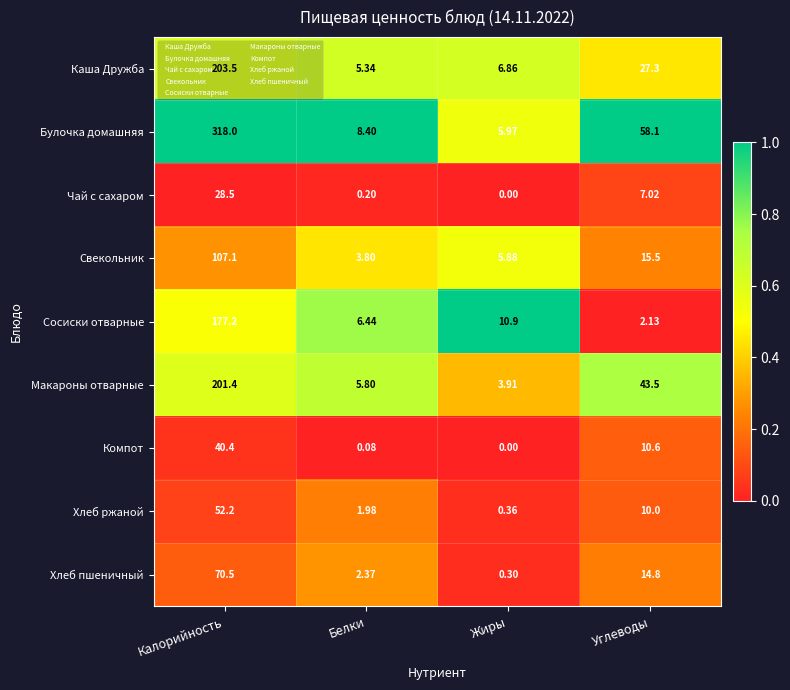

At which category is the sum across all series the highest?

Калорийность